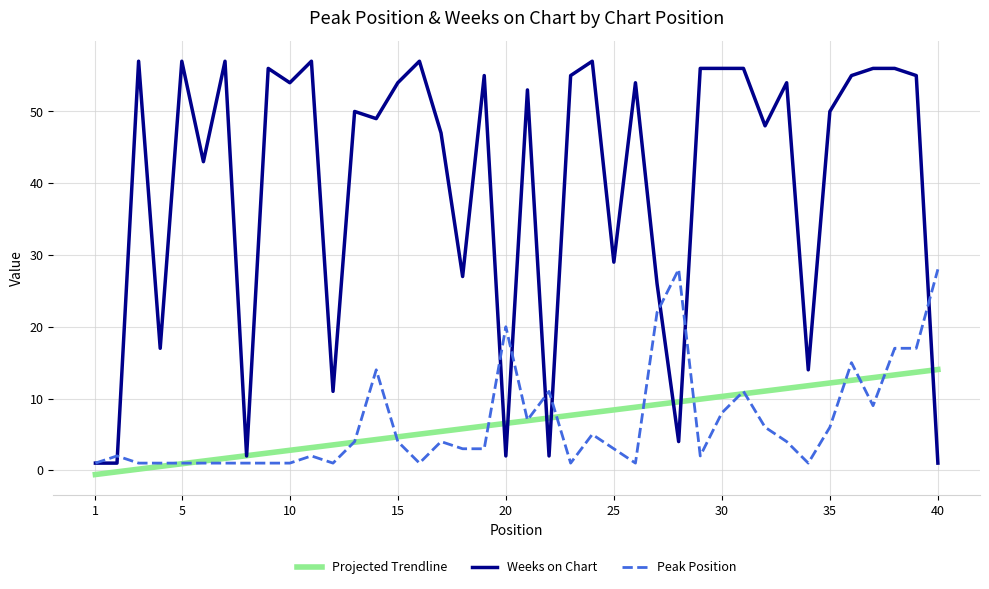

True or false: Peak Position and Projected Trendline cross at least once.

True